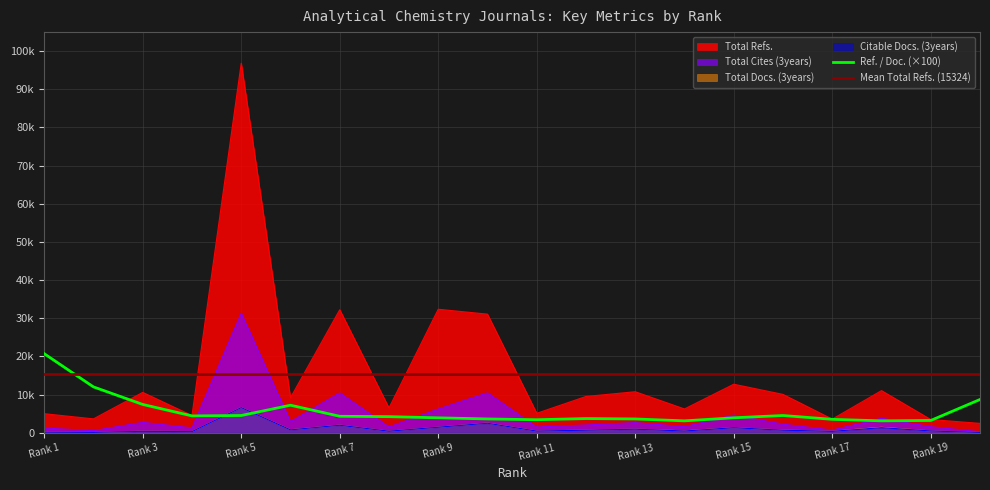

What is the minimum value for Ref. / Doc.?

3100